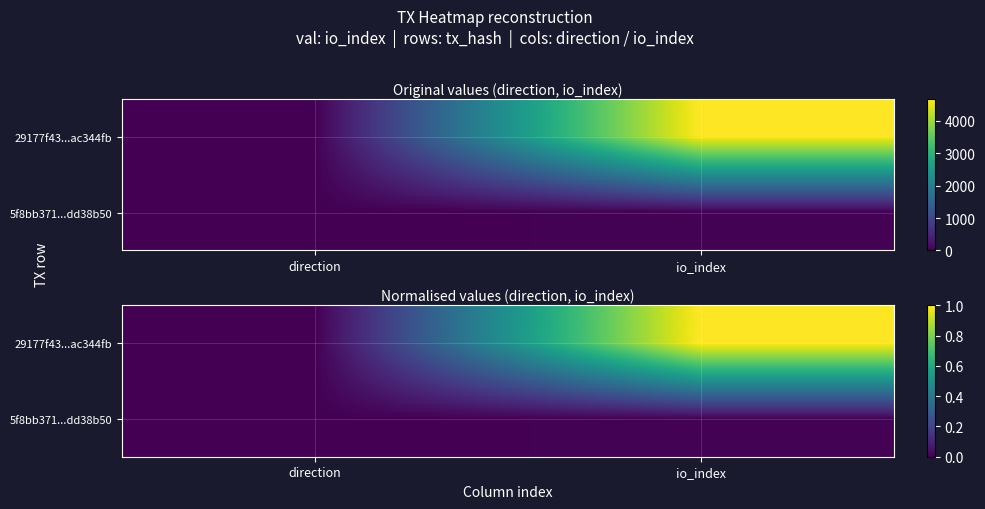

How many positive values does the 29177f43...ac344fb series have?

1